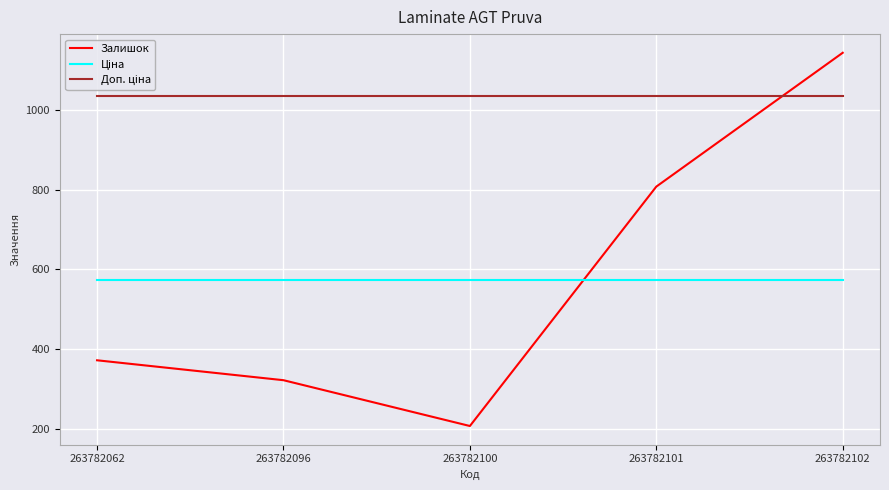

What is the difference between the Залишок values at 263782062 and 263782101?

436.0